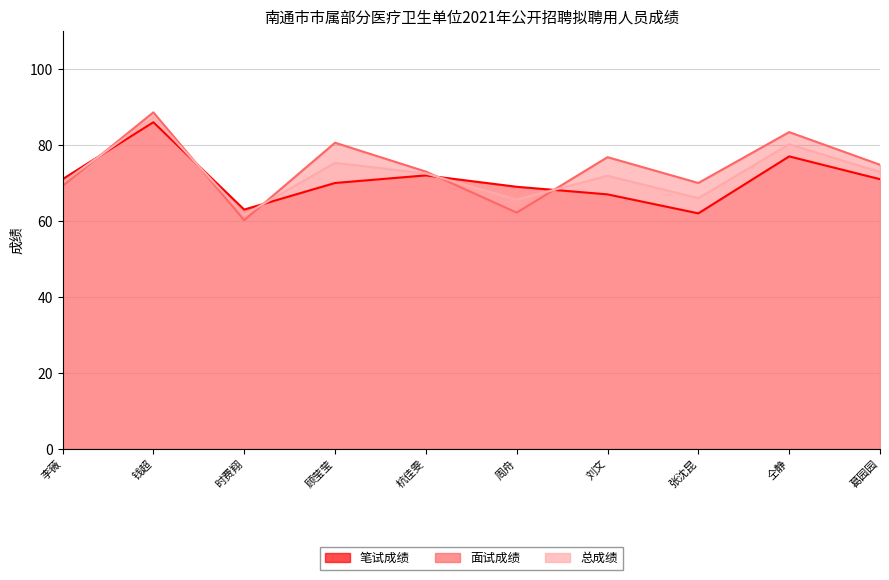

What is the average value of the 总成绩 series?

72.3